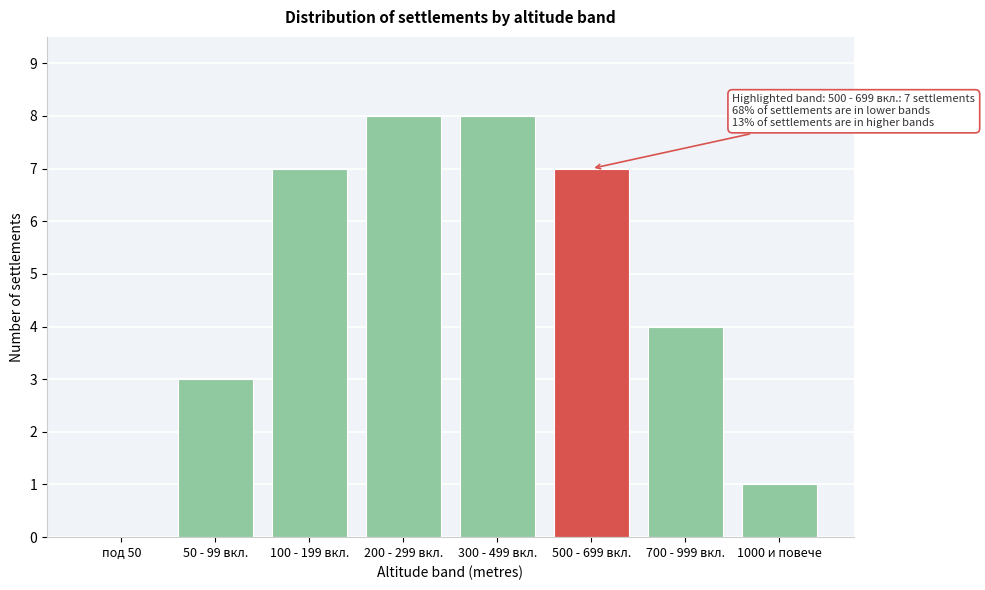

Reading right to left, list all the values displayed in this chart.

1000 и повече=1	700 - 999 вкл.=4	500 - 699 вкл.=7	300 - 499 вкл.=8	200 - 299 вкл.=8	100 - 199 вкл.=7	50 - 99 вкл.=3	под 50=0